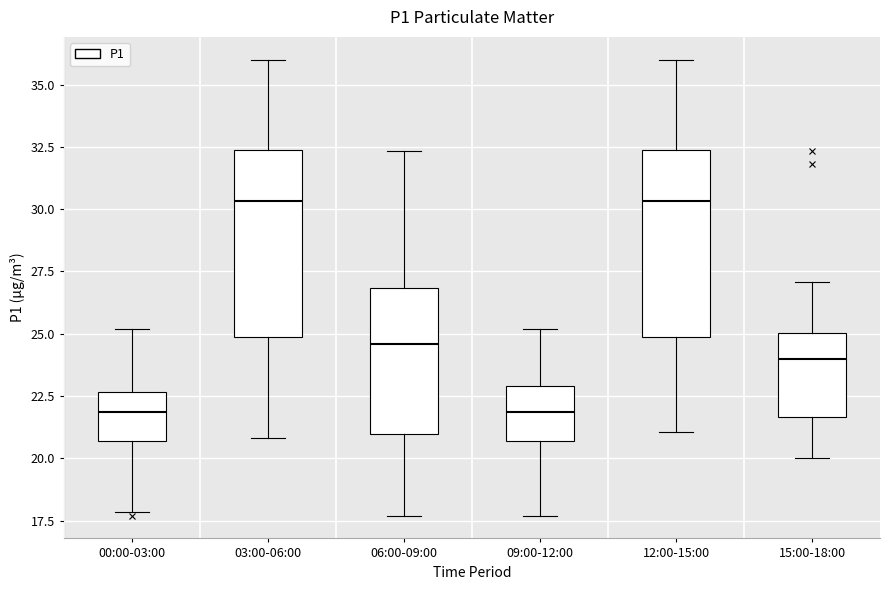

Where is the lower edge of the box for 09:00-12:00 on the y-axis? The values are not printed on the chart, so give them approximately, as read against the axis.

20.5